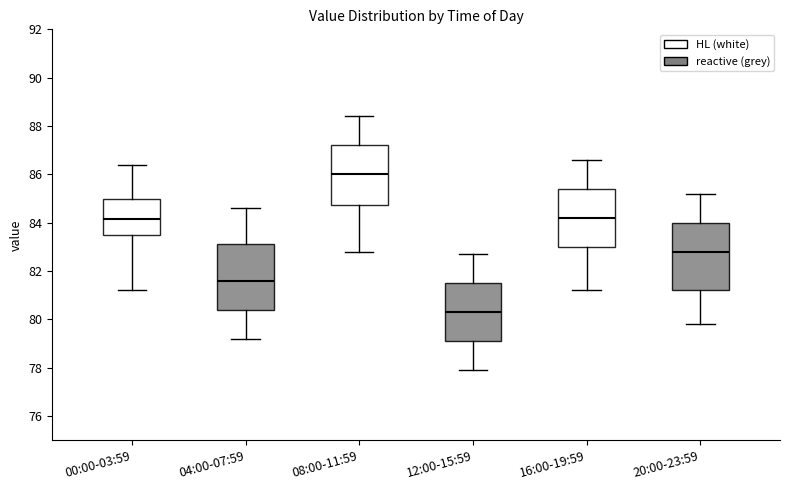

Reading left to right, read every box against the y-axis: the position of its median line, the range the box covers, and the ends of its whiskers. The values are not printed on the chart, so give them approximately, as read against the axis.

00:00-03:59: median 84.2, box 83.4 to 85.0, whiskers 81.2 to 86.4
04:00-07:59: median 81.6, box 80.4 to 83.2, whiskers 79.2 to 84.6
08:00-11:59: median 86.0, box 84.8 to 87.2, whiskers 82.8 to 88.4
12:00-15:59: median 80.4, box 79.2 to 81.6, whiskers 78.0 to 82.8
16:00-19:59: median 84.2, box 83.0 to 85.4, whiskers 81.2 to 86.6
20:00-23:59: median 82.8, box 81.2 to 84.0, whiskers 79.8 to 85.2